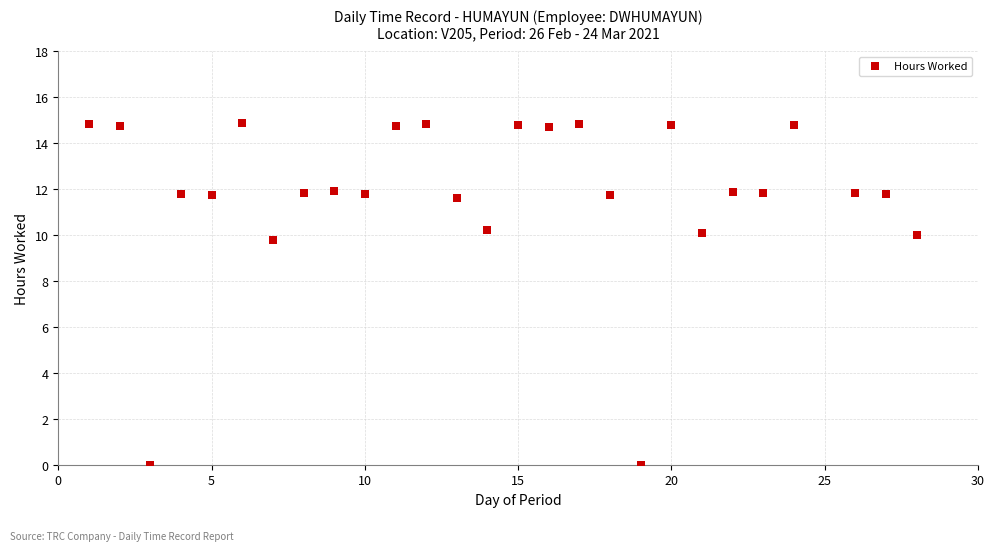

What Y value in the scatter plot is closest to 7?

9.8